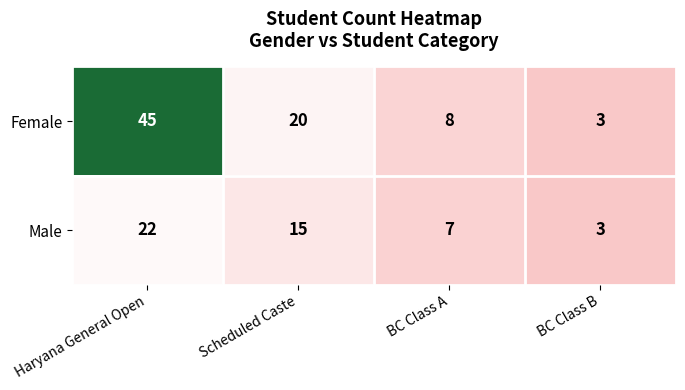

At which label does Male first exceed 15?

Haryana General Open